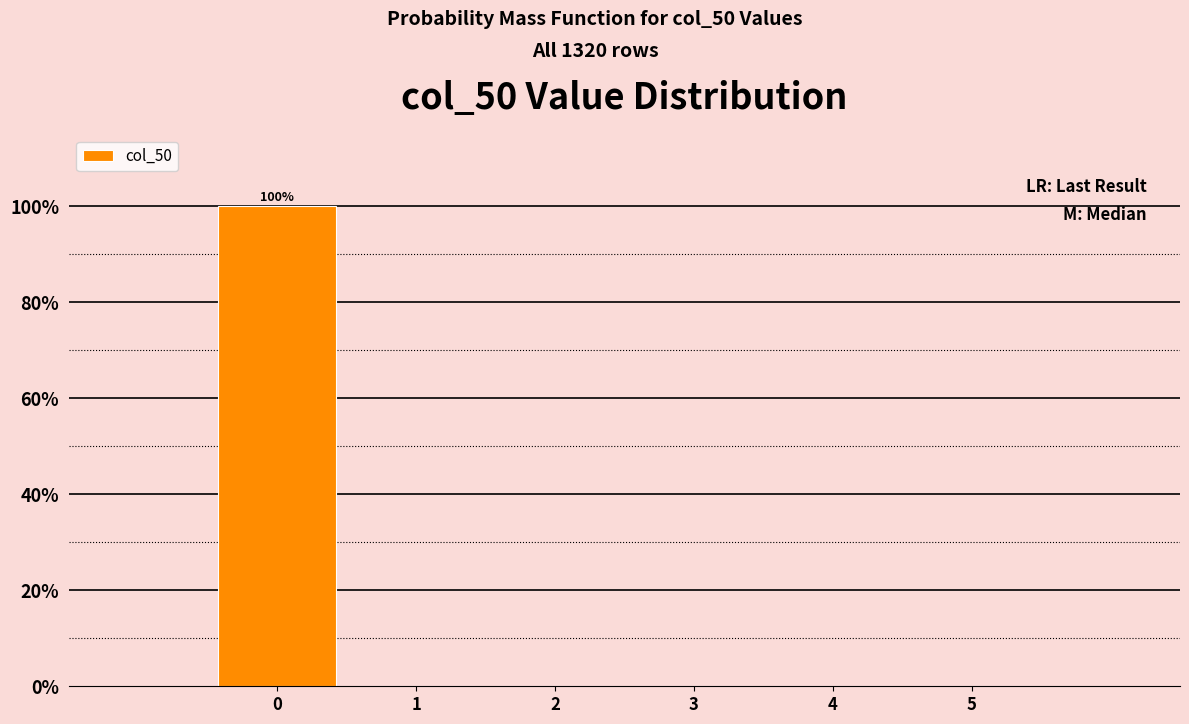

Which range on the x-axis has the tallest bar?

-0.5 to 0.5